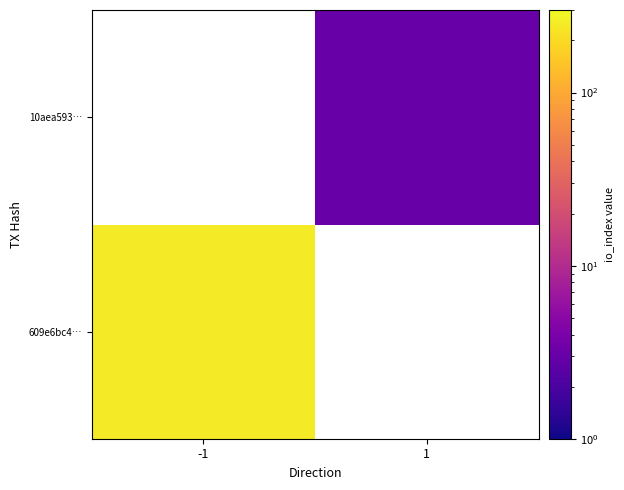

At how many categories does at least one series exceed 248?

1